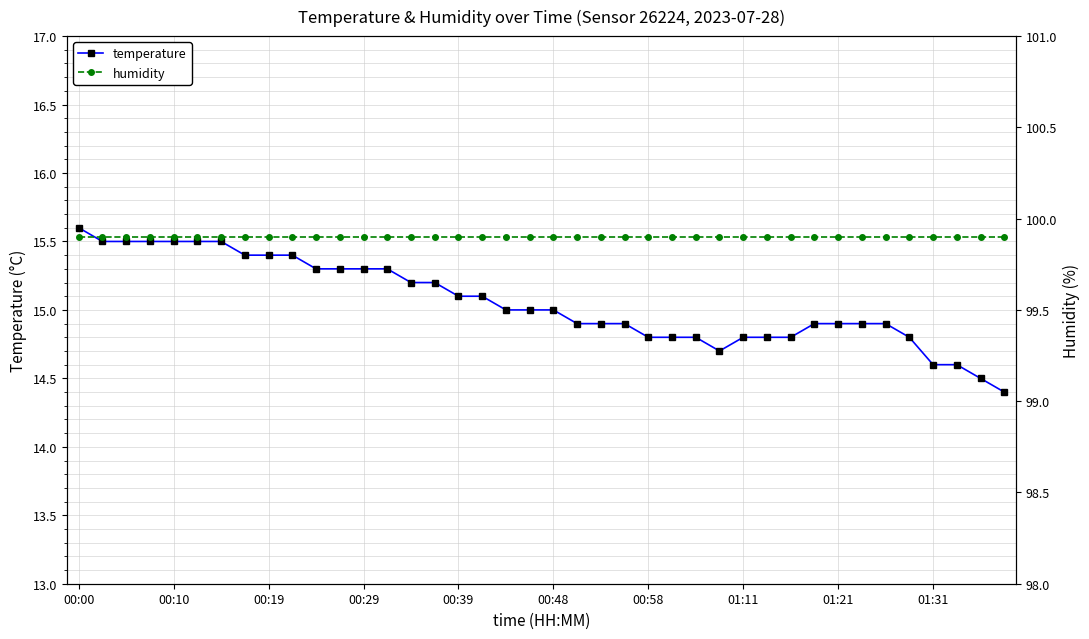

The value of temperature at 35 is 22.5. True or false?

False